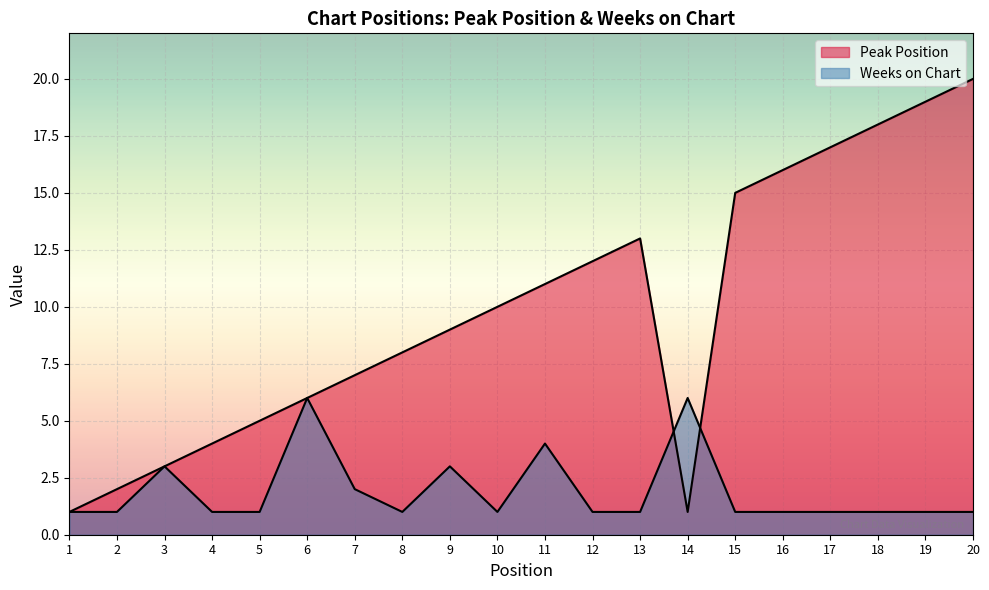

What is the spread (max minus min) of values at 2?

1